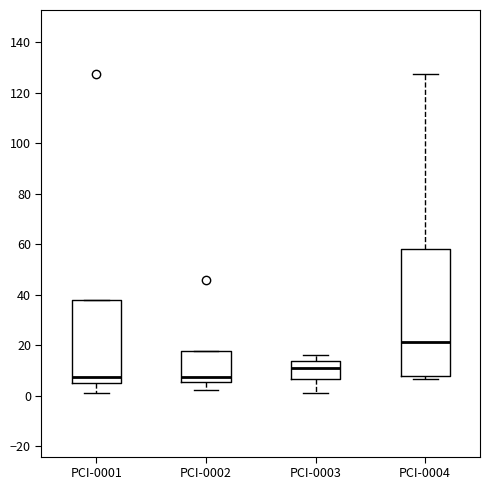

Where is the lower edge of the box for PCI-0004 on the y-axis? The values are not printed on the chart, so give them approximately, as read against the axis.

8